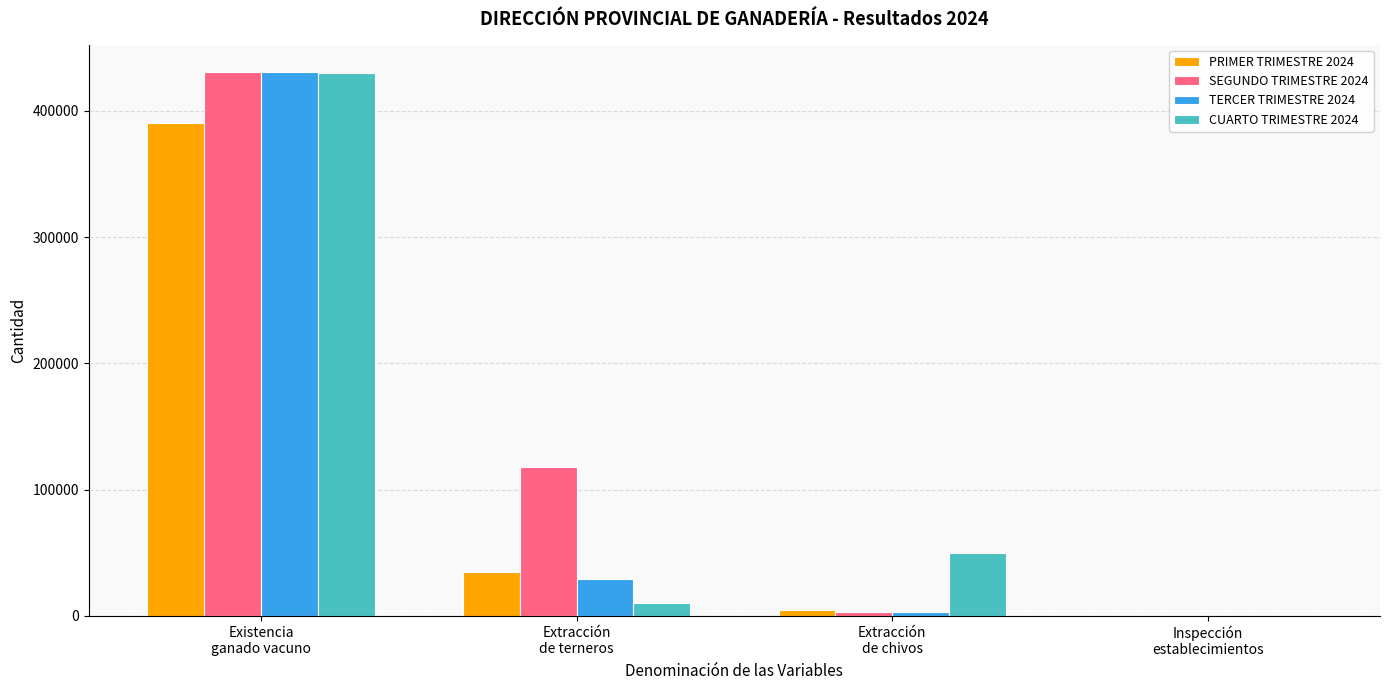

What is the maximum value shown in the chart?

430850